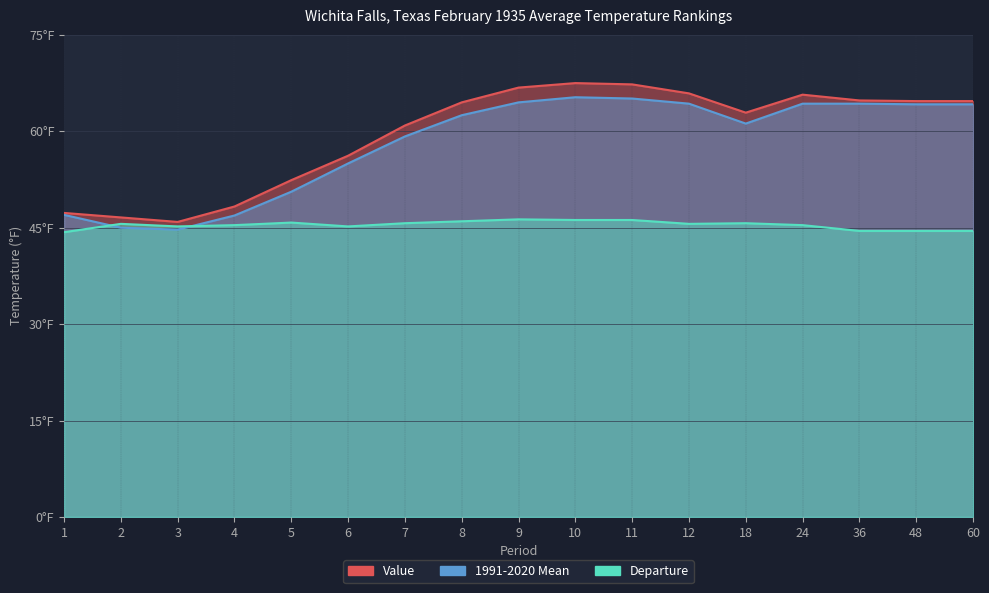

What is the average value of the Value series?

59.6